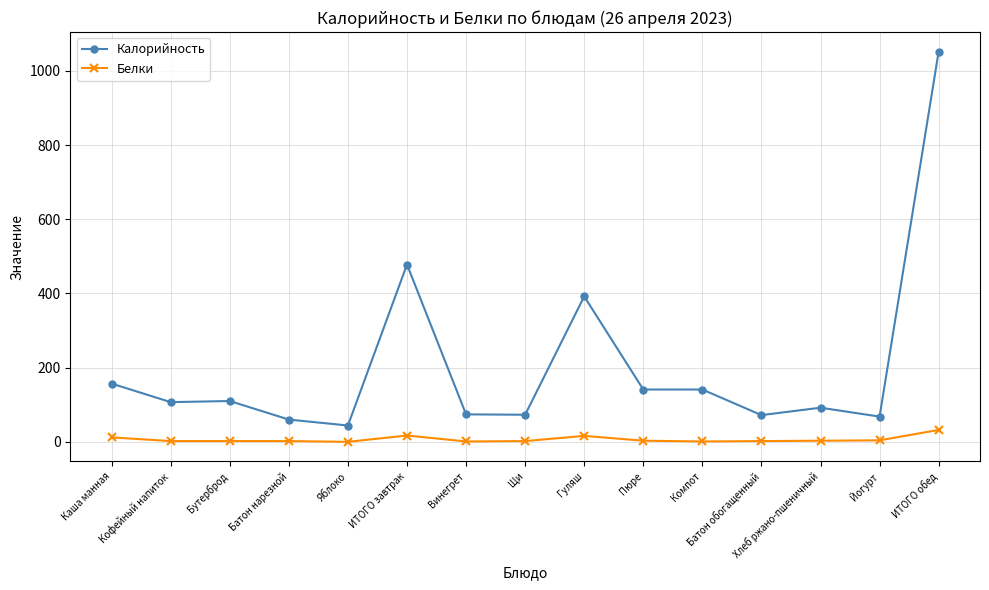

Where does the Белки series first go above 2?

Каша манная